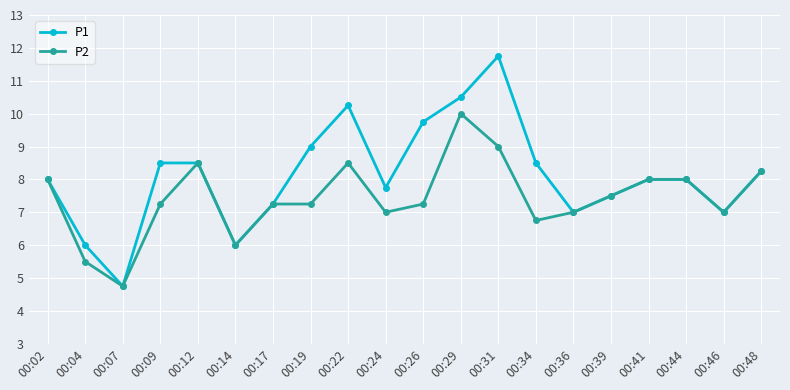

Between 00:09 and 00:31, which series saw the biggest shift?

P1